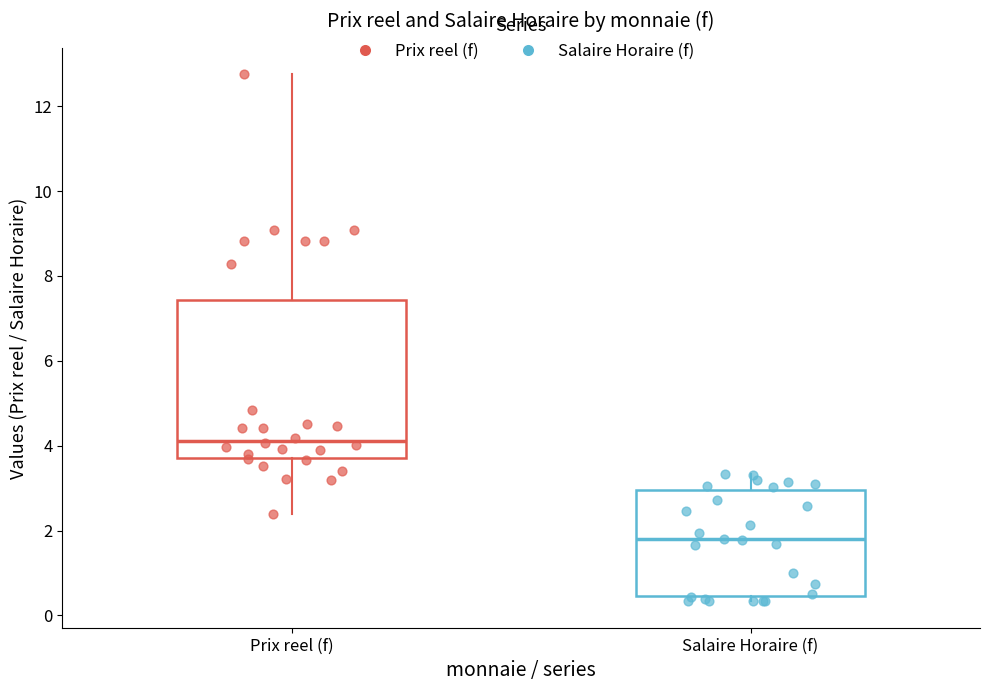

Where is the lower edge of the box for Prix reel (f) on the y-axis? The values are not printed on the chart, so give them approximately, as read against the axis.

3.8